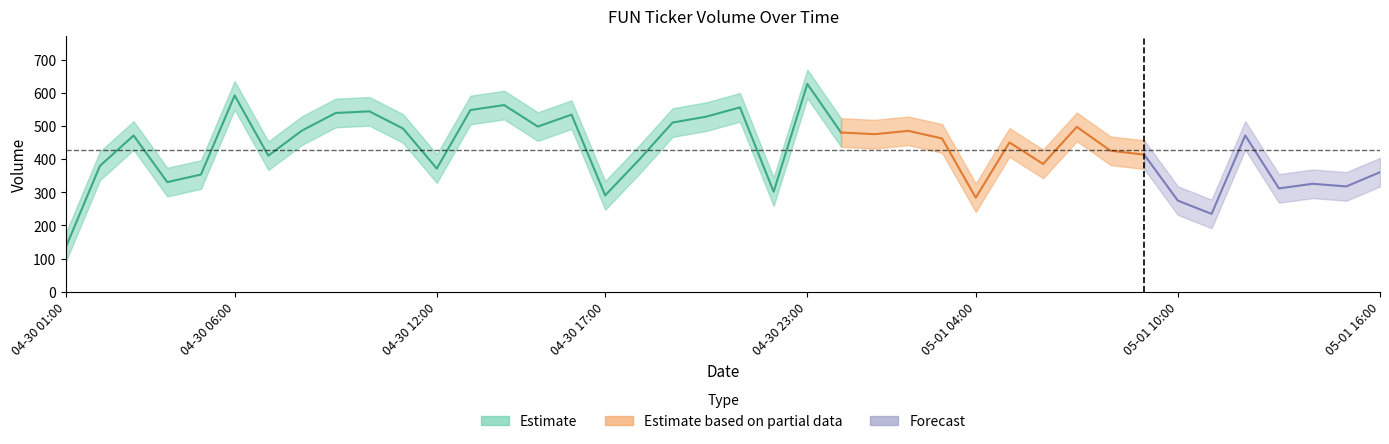

Which category has the highest value across all series?

2023-04-30 23:00